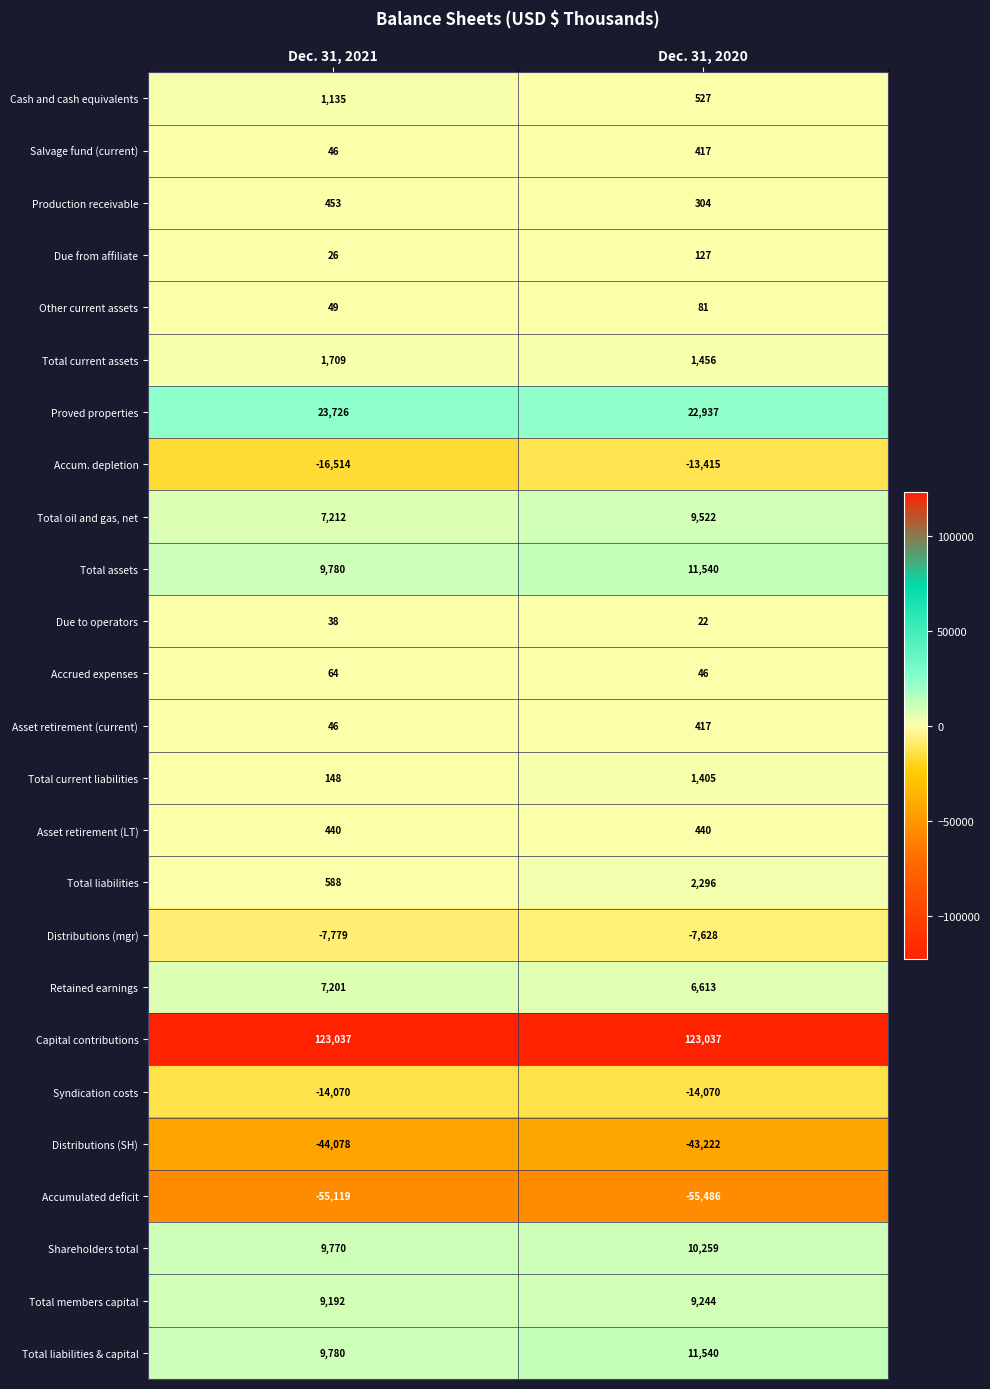

Rank the categories by Due to operators value from lowest to highest.

Dec. 31, 2020, Dec. 31, 2021